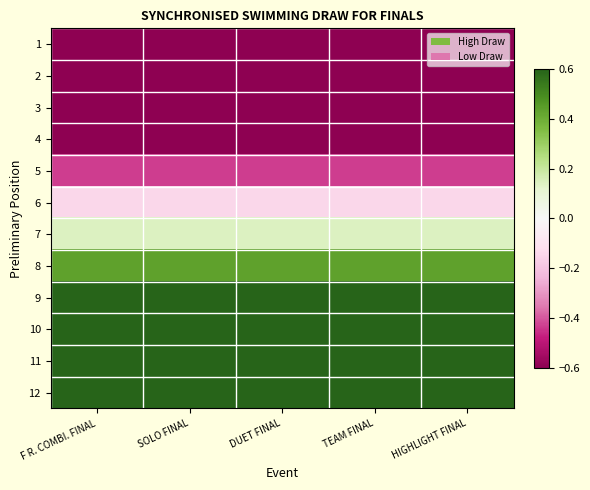

At SOLO FINAL, list the series in order from smallest to largest.

1, 2, 3, 4, 5, 6, 7, 8, 9, 10, 11, 12